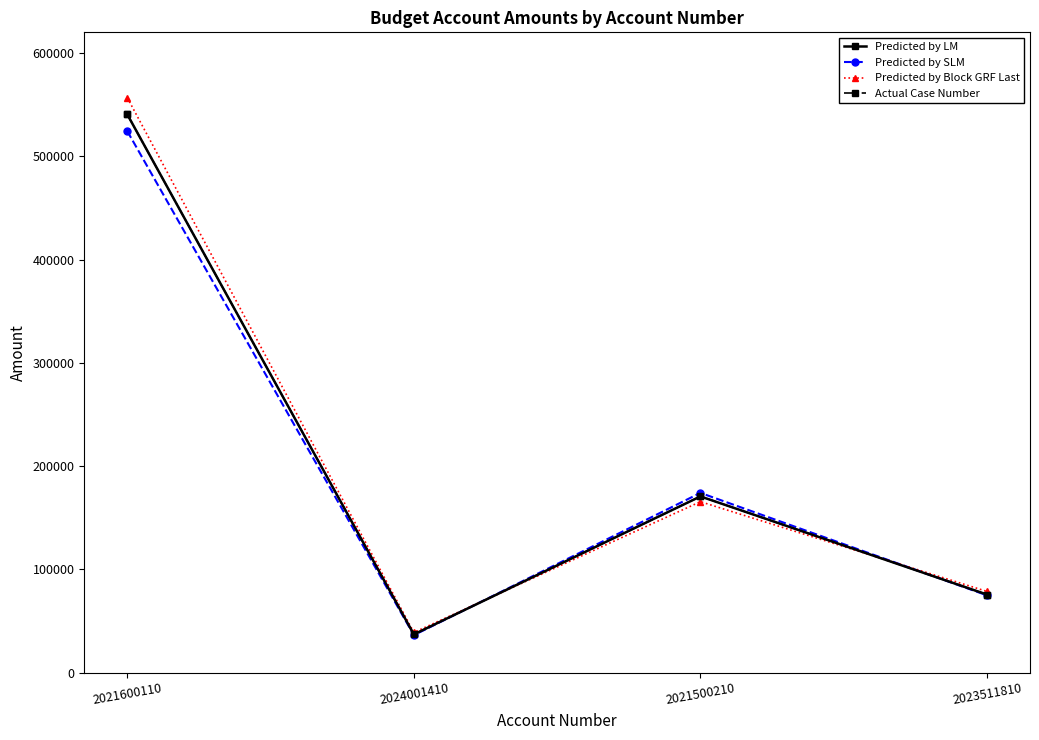

At which category does Actual Case Number reach its first local valley?

2024001410